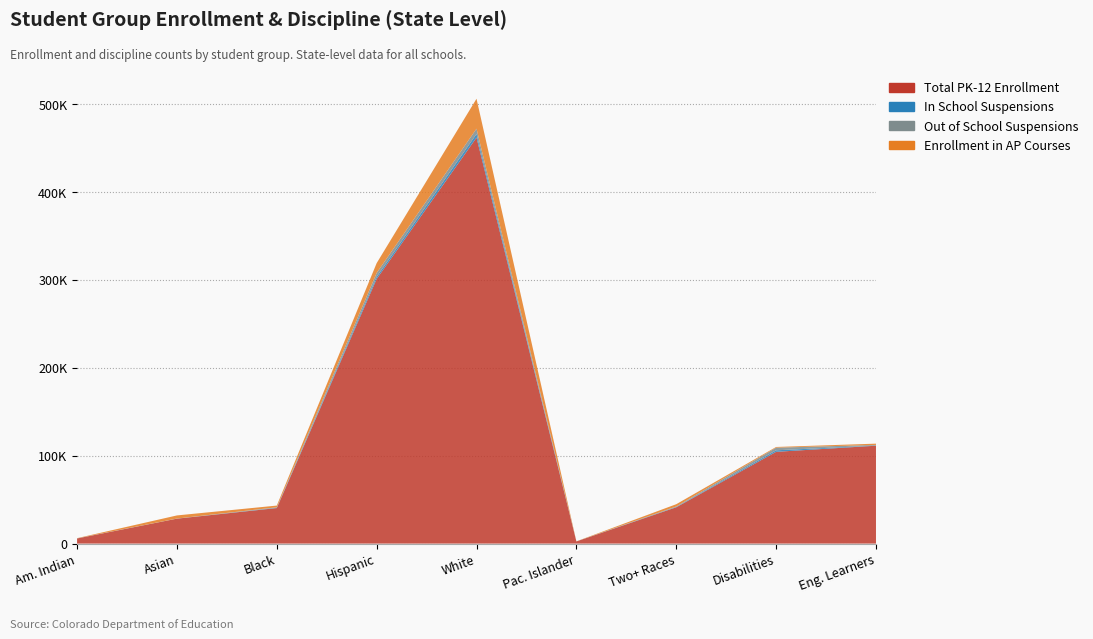

Reading right to left, what are all the values shown in this chart?

Total PK-12 Enrollment: English Learners=111387	Students with Disabilities=104430	Two or More Races=41302	Native Hawaiian or Other Pacific Islander=2427	White=462016	Hispanic or Latino=301157	Black or African American=40416	Asian=28367	American Indian or Alaska Native=5808
In School Suspensions: English Learners=178	Students with Disabilities=1728	Two or More Races=358	Native Hawaiian or Other Pacific Islander=12	White=4130	Hispanic or Latino=2428	Black or African American=307	Asian=35	American Indian or Alaska Native=41
Out of School Suspensions: English Learners=709	Students with Disabilities=2989	Two or More Races=567	Native Hawaiian or Other Pacific Islander=21	White=6036	Hispanic or Latino=4382	Black or African American=591	Asian=80	American Indian or Alaska Native=106
Enrollment in AP Courses: English Learners=1462	Students with Disabilities=798	Two or More Races=2591	Native Hawaiian or Other Pacific Islander=111	White=34068	Hispanic or Latino=11178	Black or African American=1939	Asian=3564	American Indian or Alaska Native=225